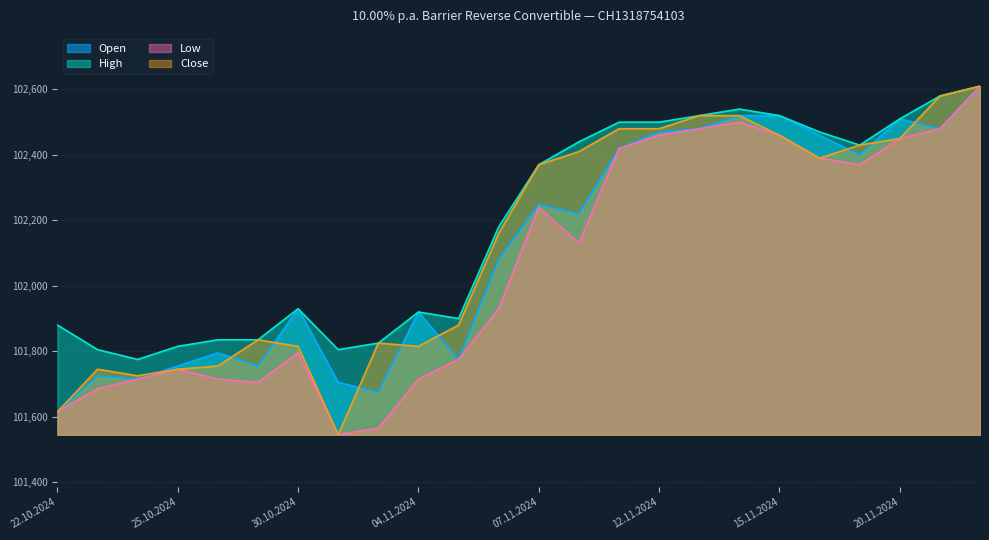

What are all the series names shown in the legend?

Open, High, Low, Close